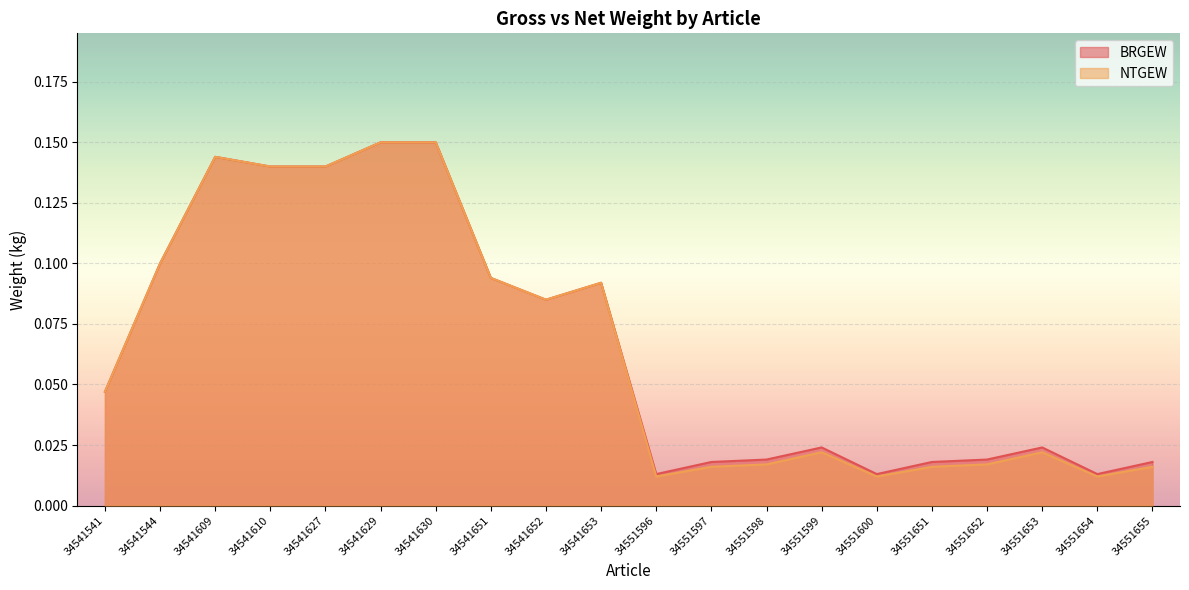

True or false: NTGEW and BRGEW intersect in this chart.

False